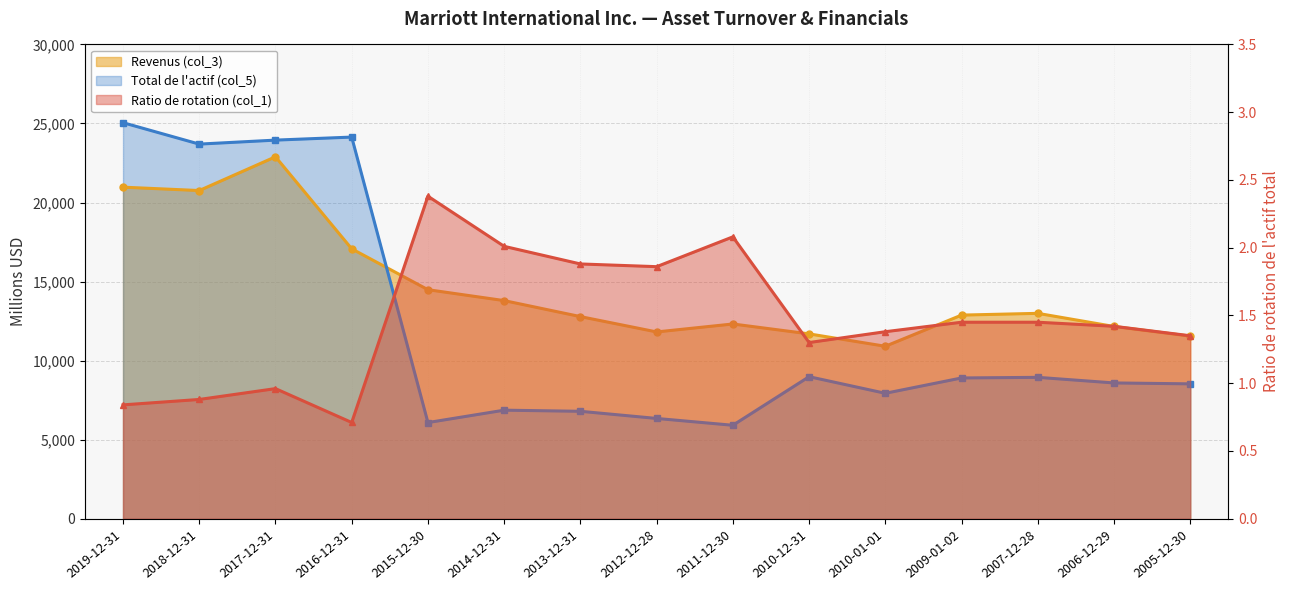

Rank the series by their average value, from highest to lowest.

Revenus (col_3), Total de l'actif (col_5), Ratio de rotation (col_1)